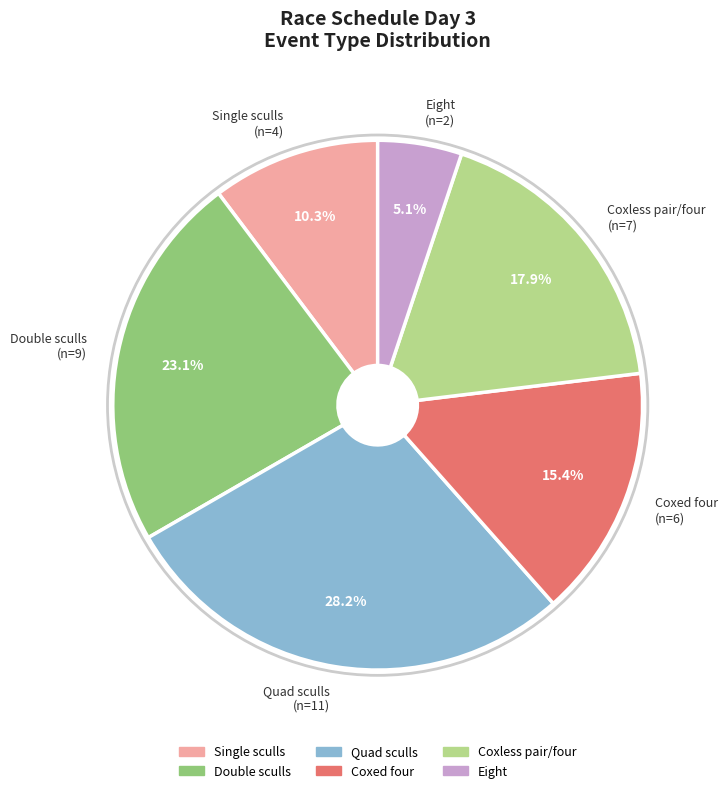

Is there a majority slice in this chart?

No